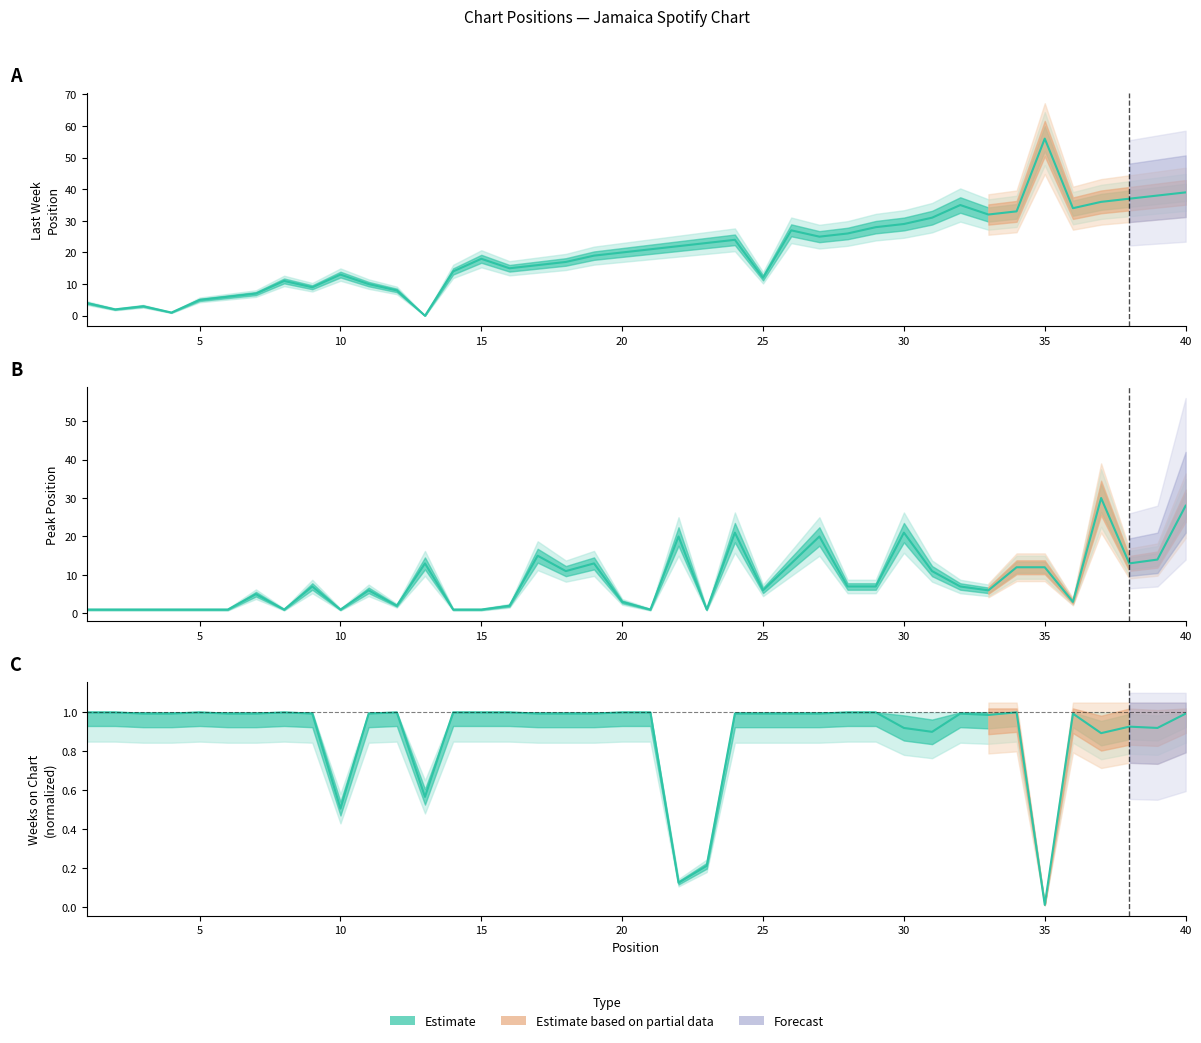

How many interior local peaks does the Last Week series have?

8